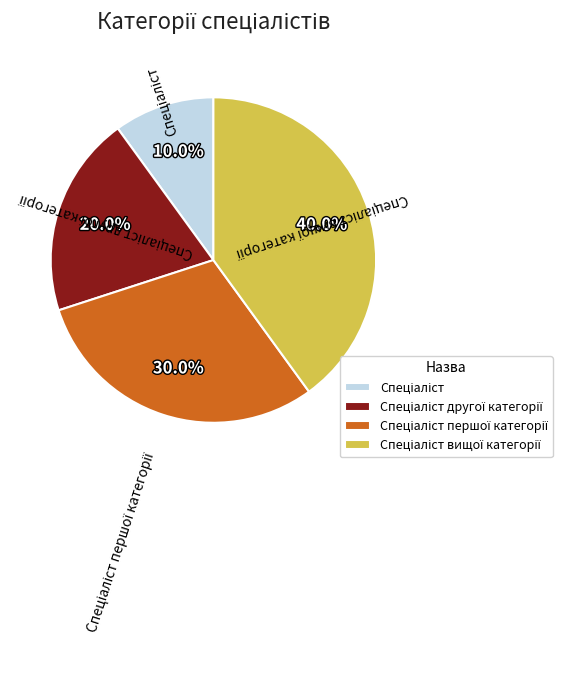

How many slices are in this pie chart?

4